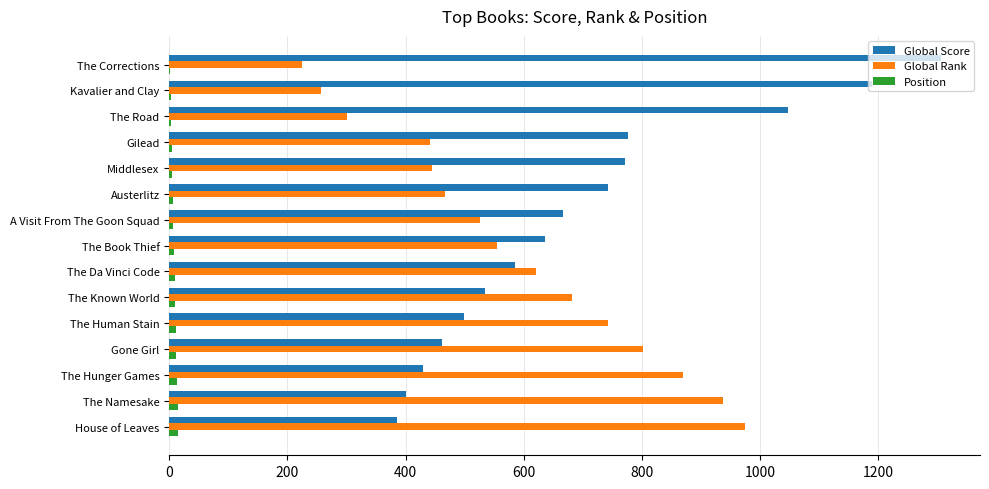

At which category is the sum across all series the highest?

The Corrections